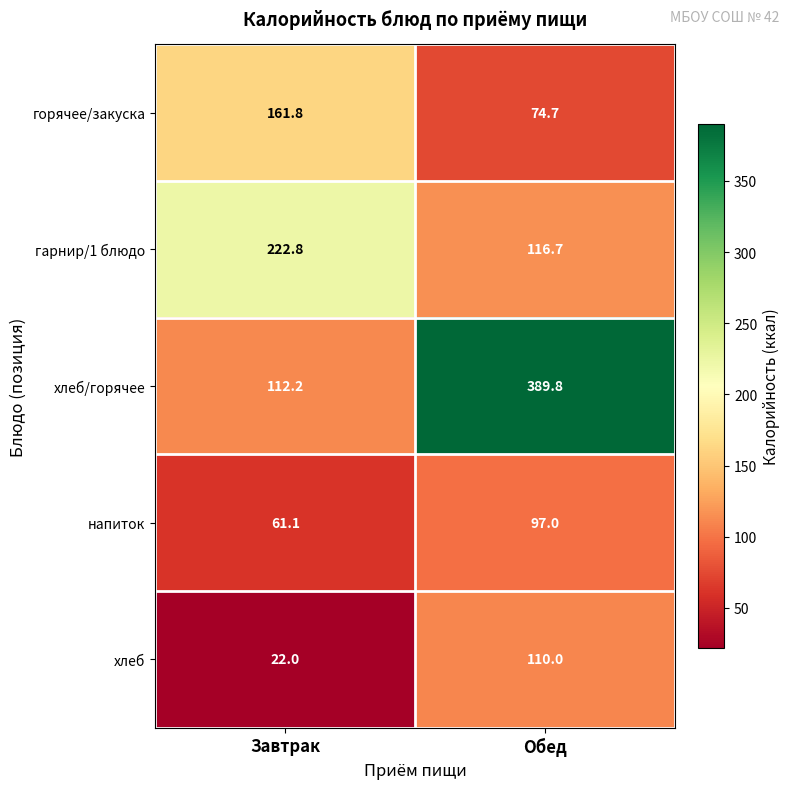

Is it true that напиток equals 61.1 at Завтрак?

True